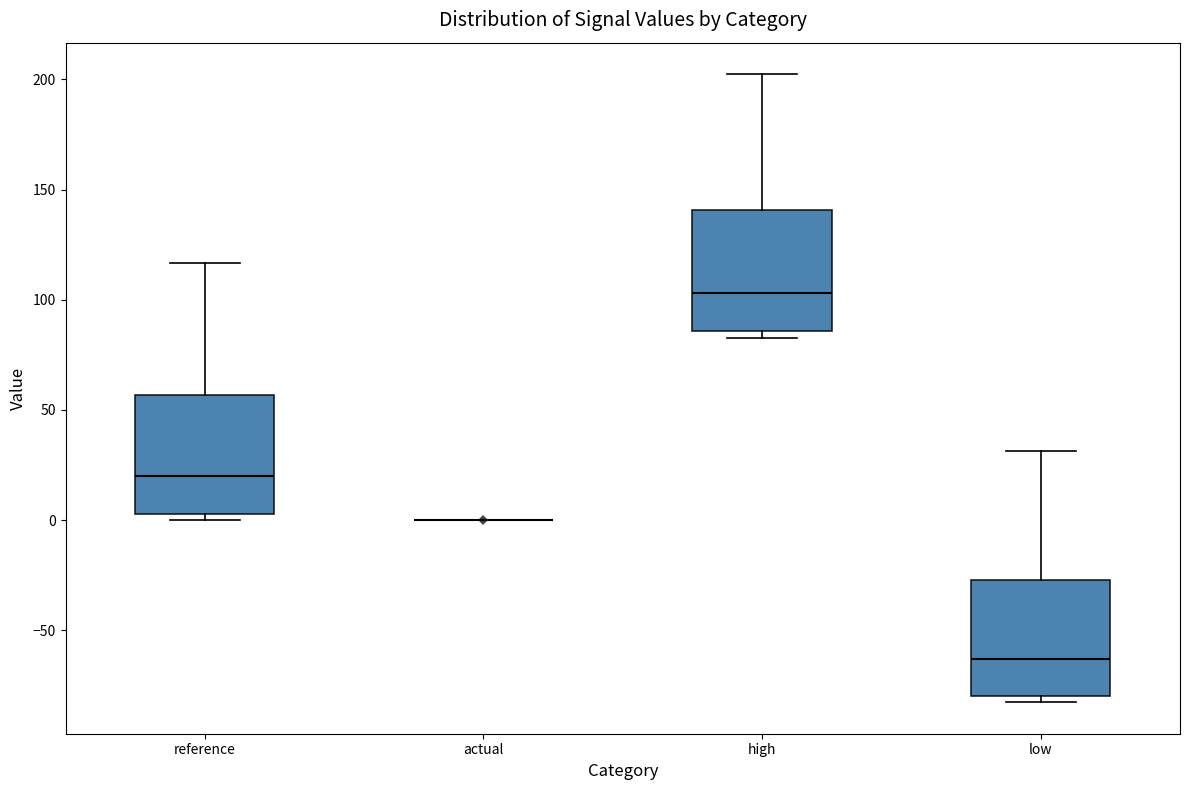

Reading left to right, read every box against the y-axis: the position of its median line, the range the box covers, and the ends of its whiskers. The values are not printed on the chart, so give them approximately, as read against the axis.

reference: median 20, box 5 to 55, whiskers 0 to 115
actual: box collapsed to a line at 0, whiskers 0 to 0
high: median 105, box 85 to 140, whiskers 85 (just below the box's lower edge) to 200
low: median -65, box -80 to -25, whiskers -85 to 30